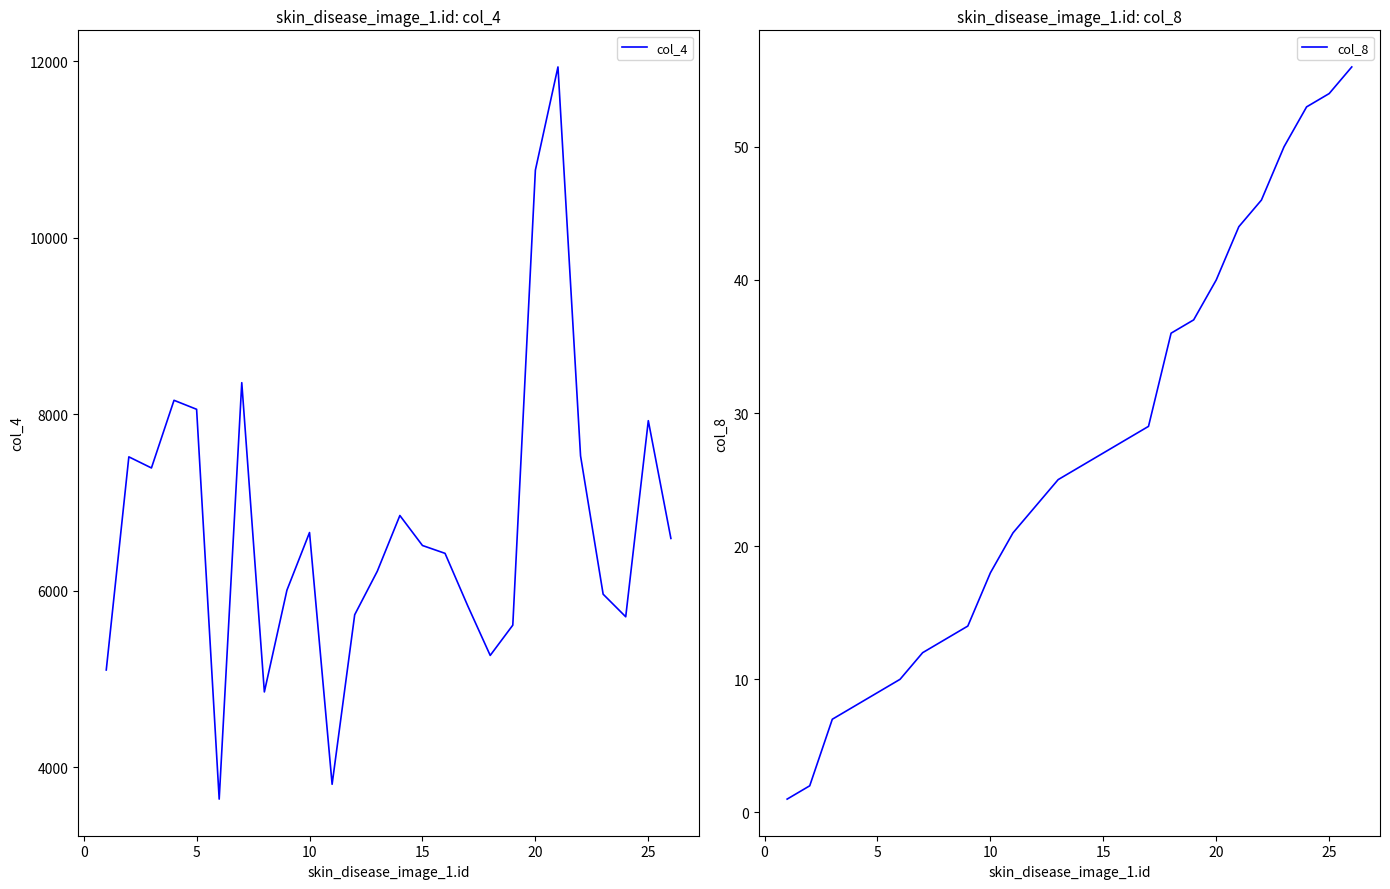

The col_8 series shows 18 at 10. True or false?

True